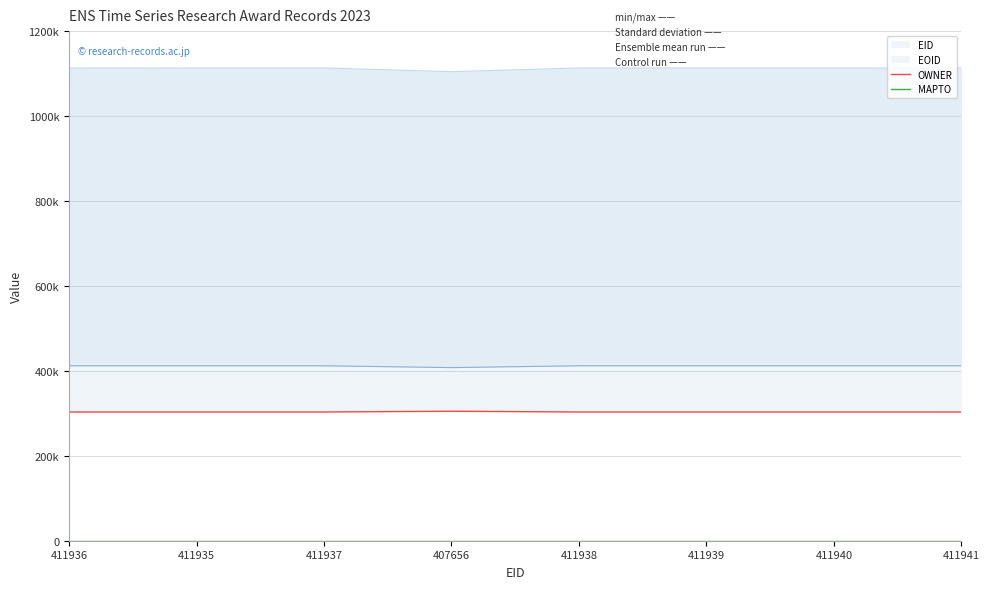

True or false: MAPTO and OWNER intersect in this chart.

False